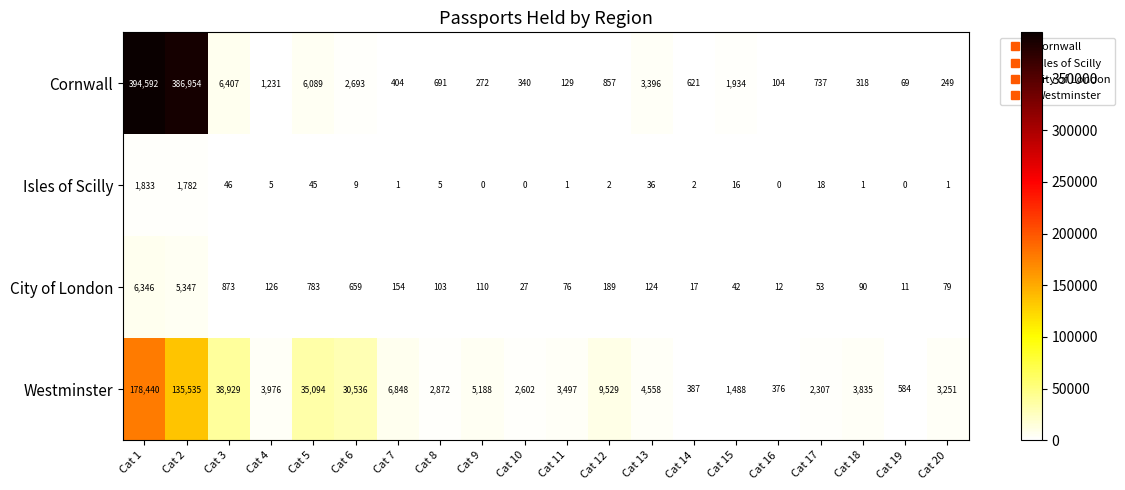

At which label does Westminster first exceed 3976?

Cat 1